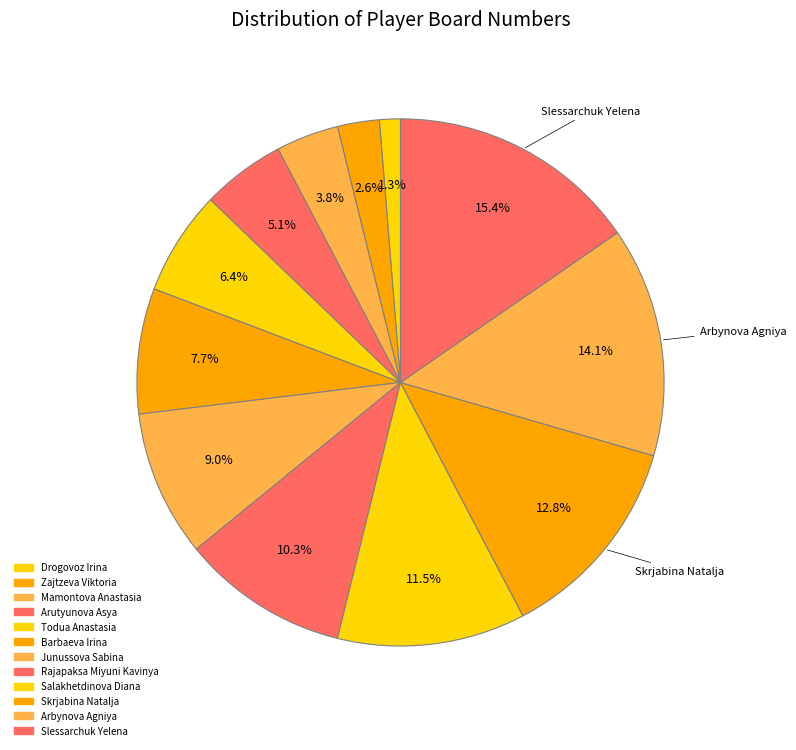

Is there any slice that represents more than half of the pie?

No